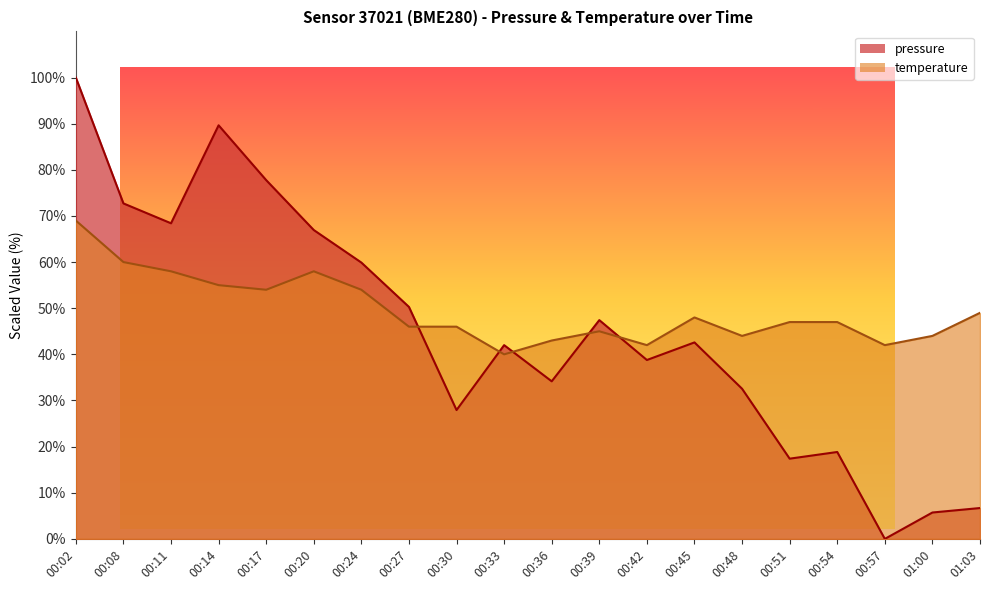

How many intersections are there between temperature and pressure?

5